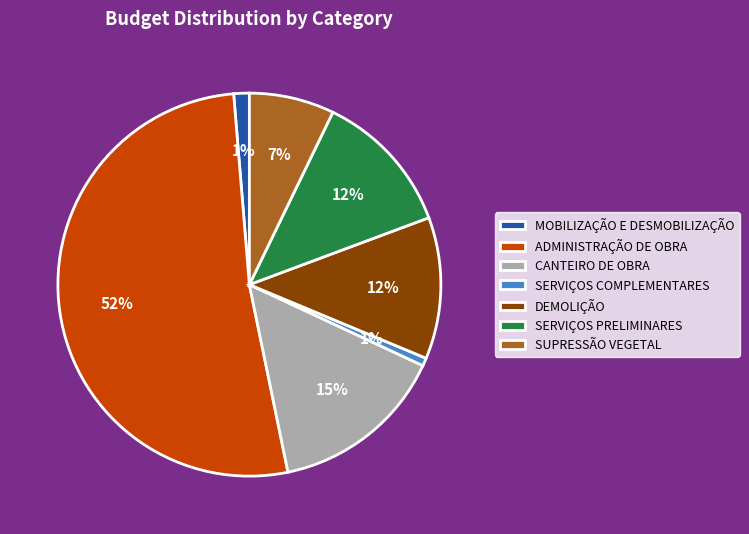

Approximately how many times larger is the value at SUPRESSÃO VEGETAL compared to DEMOLIÇÃO?

0.6